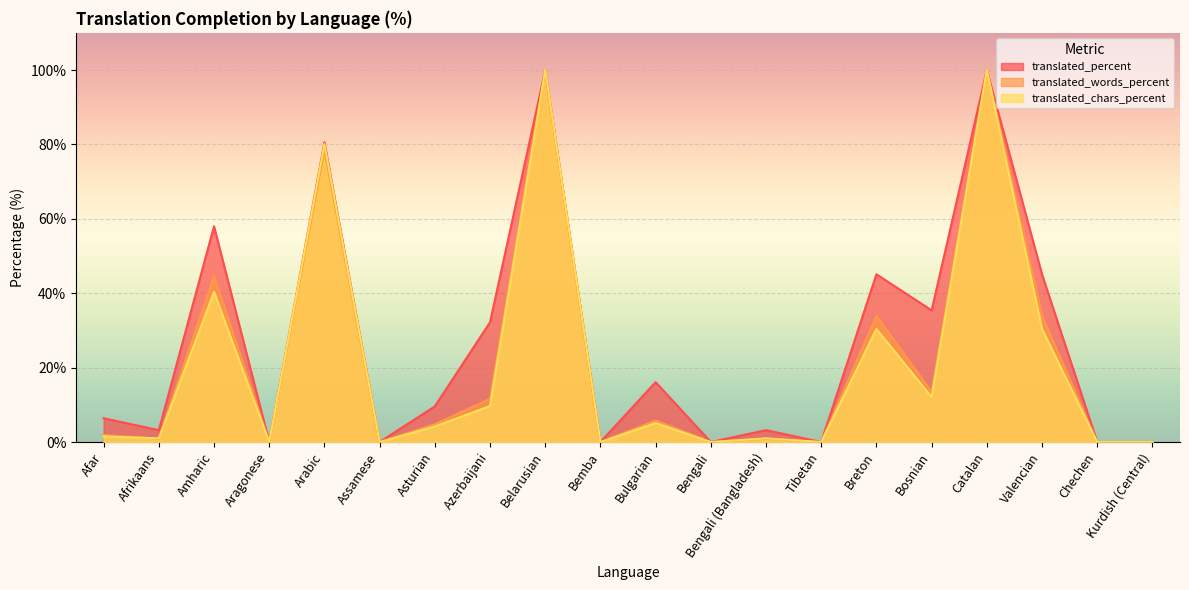

True or false: translated_percent and translated_words_percent cross at least once.

False